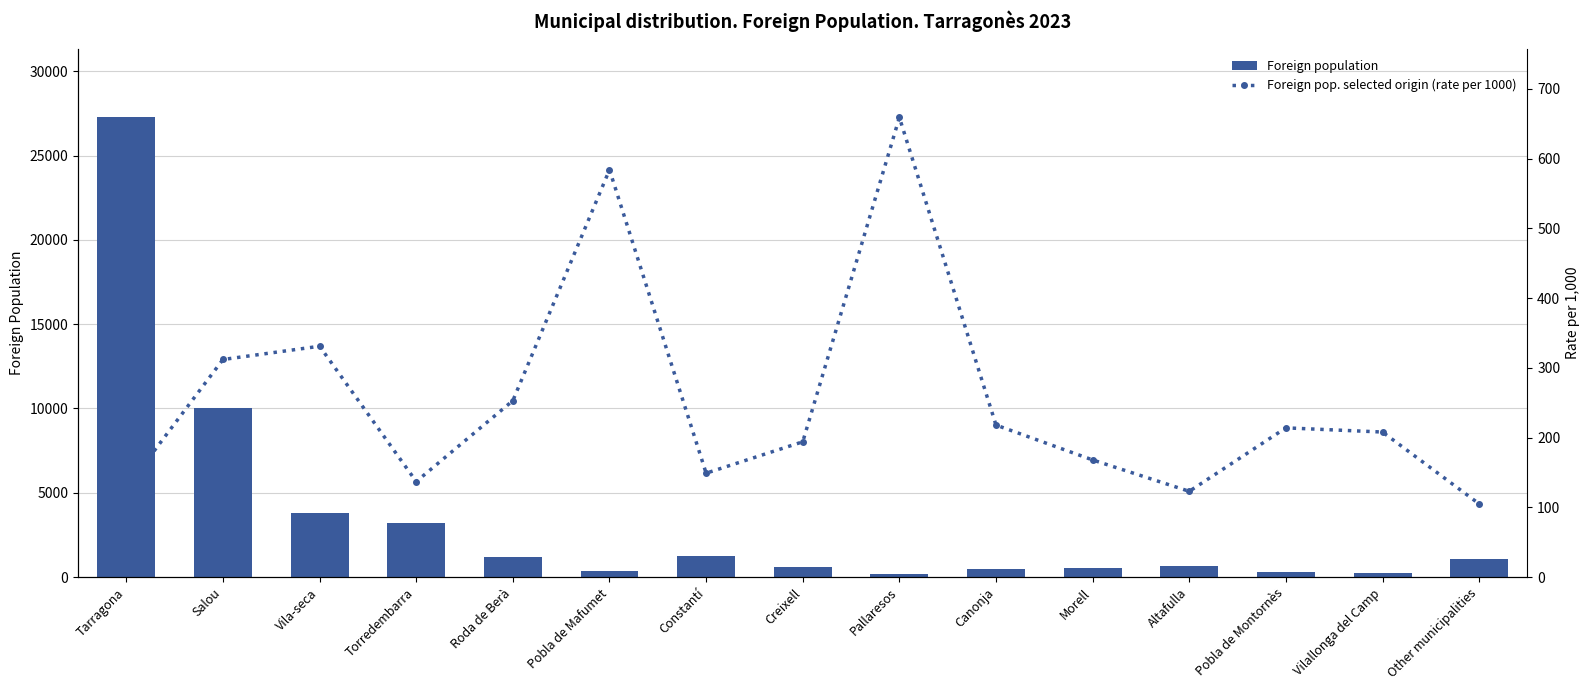

Reading left to right, extract all data points from this chart.

Foreign population: Tarragona=27257	Salou=10002	Vila-seca=3802	Torredembarra=3216	Roda de Berà=1186	Pobla de Mafumet=377	Constantí=1278	Creixell=618	Pallaresos=167	Canonja=458	Morell=535	Altafulla=649	Pobla de Montornès=327	Vilallonga del Camp=240	Other municipalities=1046
Foreign pop. selected origin (rate per 1000): Tarragona=128	Salou=312	Vila-seca=331	Torredembarra=137	Roda de Berà=253	Pobla de Mafumet=584	Constantí=149	Creixell=194	Pallaresos=659	Canonja=218	Morell=168	Altafulla=123	Pobla de Montornès=214	Vilallonga del Camp=208	Other municipalities=105